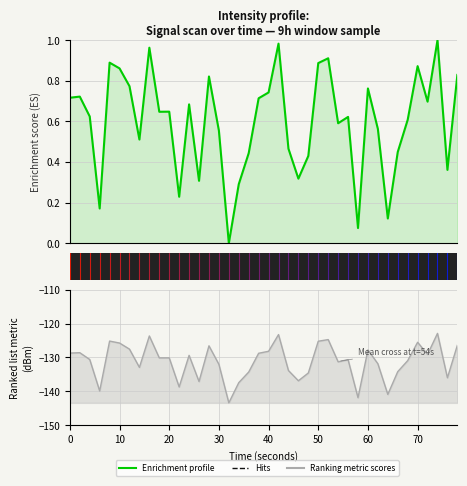

True or false: Enrichment profile has more than 1 points higher than both neighbors.

True